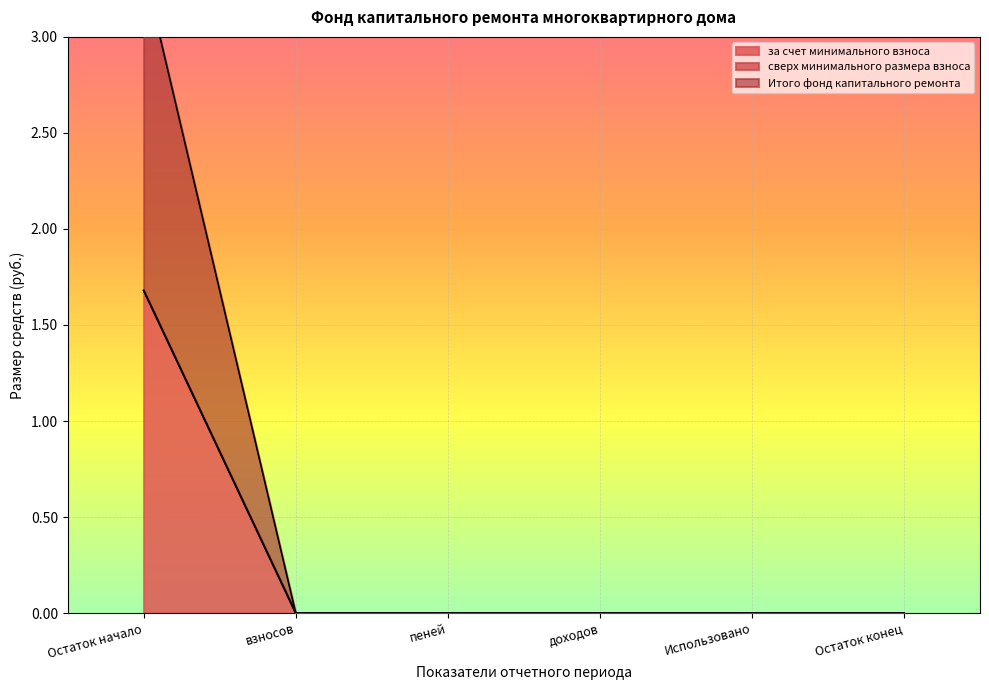

Is it true that Итого фонд капитального ремонта equals 0.7 at доходов?

False